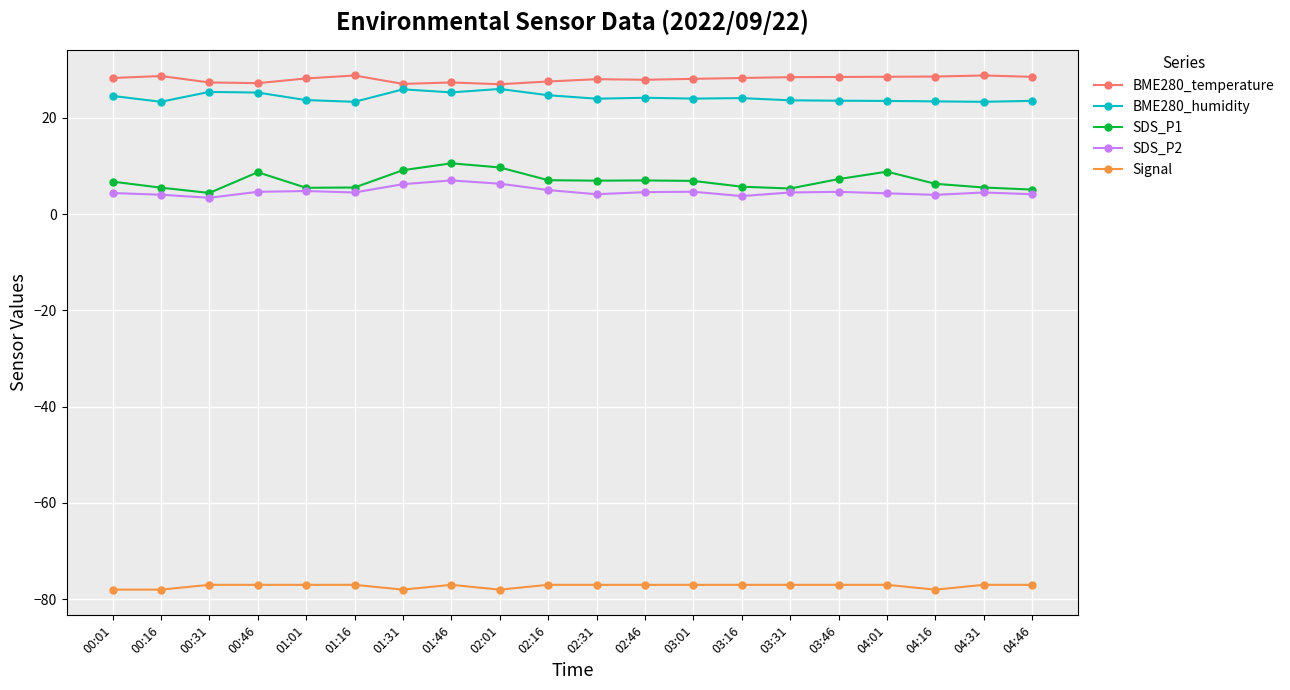

True or false: SDS_P1 and BME280_temperature cross at least once.

False